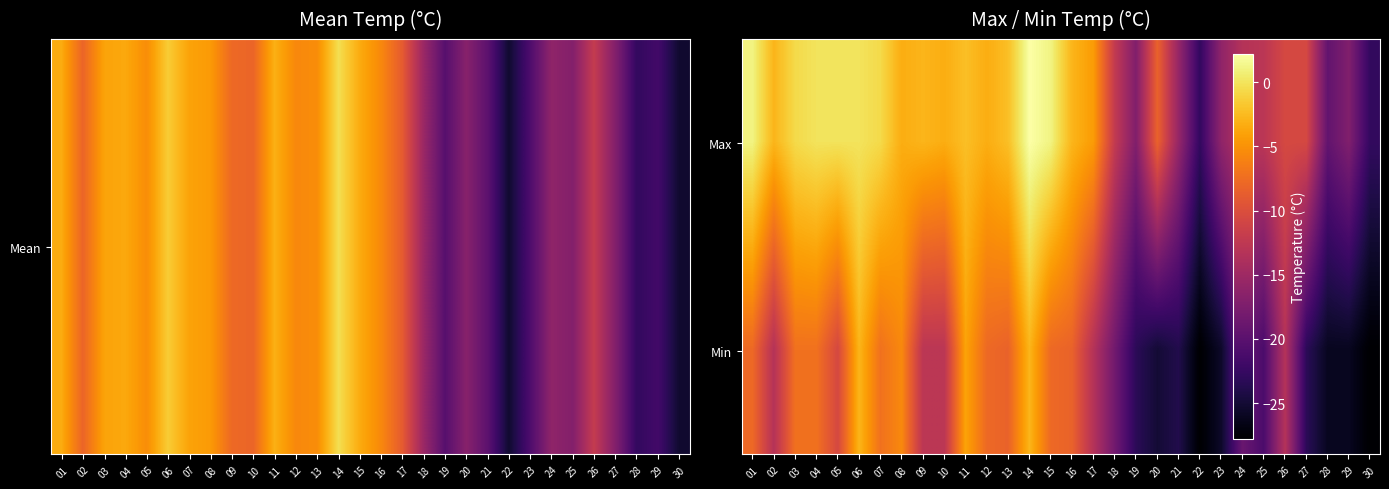

List the series in order of their peak value, highest first.

Max, Min